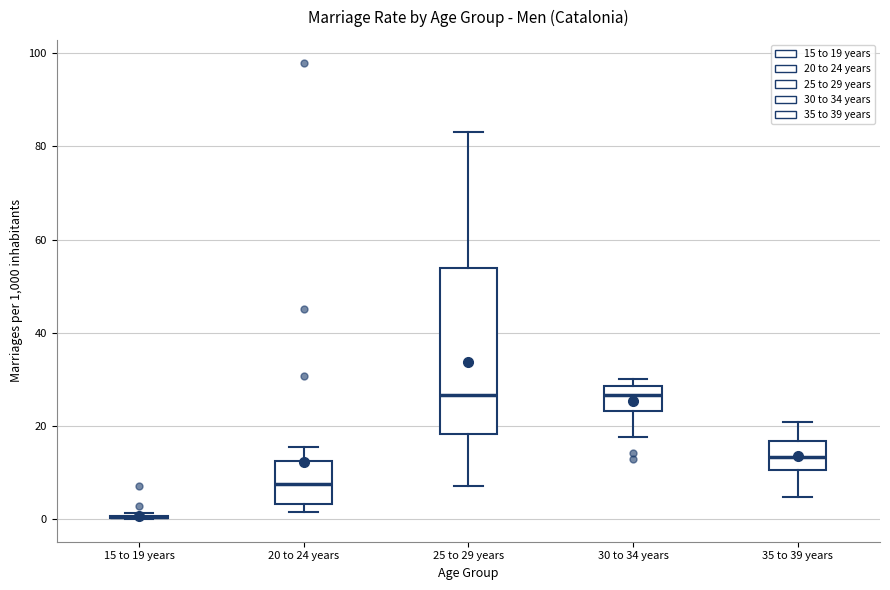

Comparing the boxes themselves (not the whiskers), which one is the tallest?

25 to 29 years